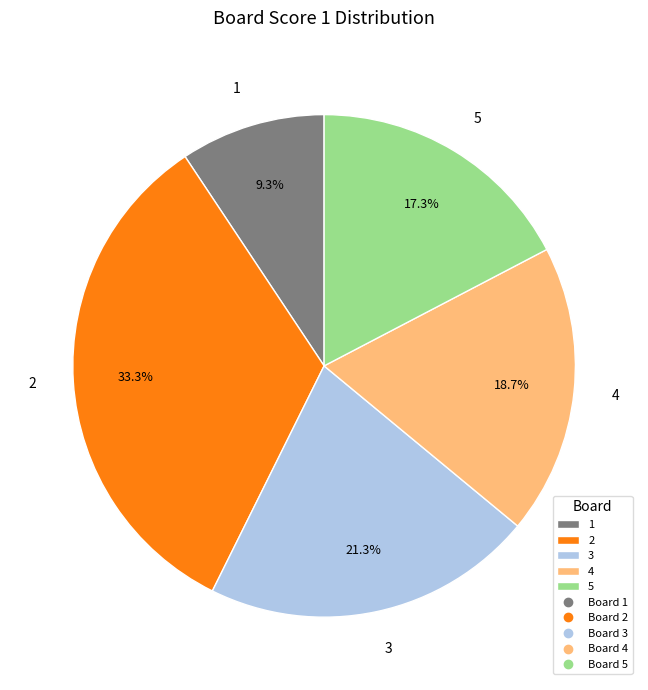

To the nearest percent, what is the difference between the 5 and 3 slice percentages?

4%